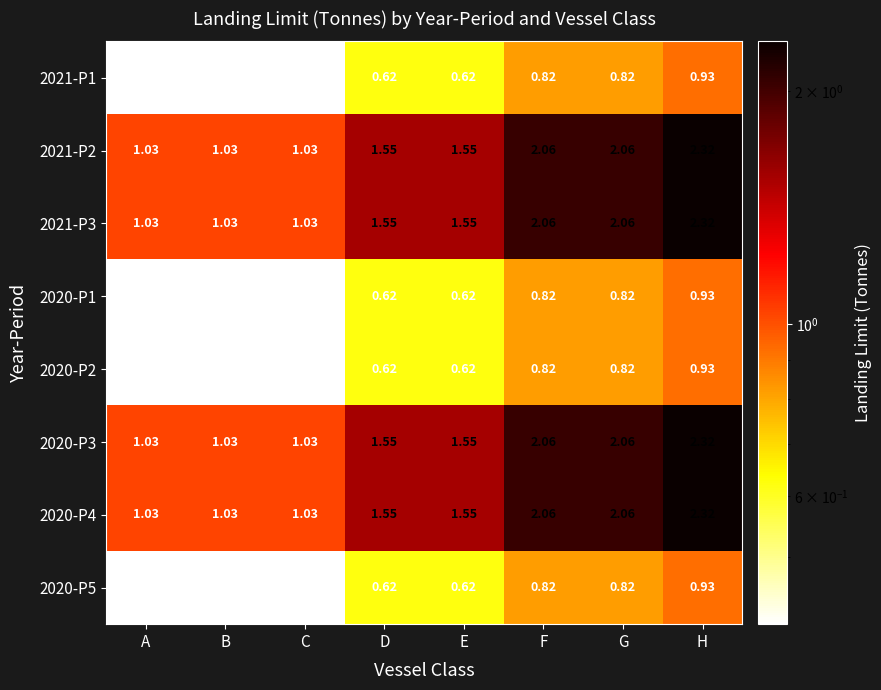

Is the value of 2021-P3 at F greater than the value of 2020-P5 at H?

Yes